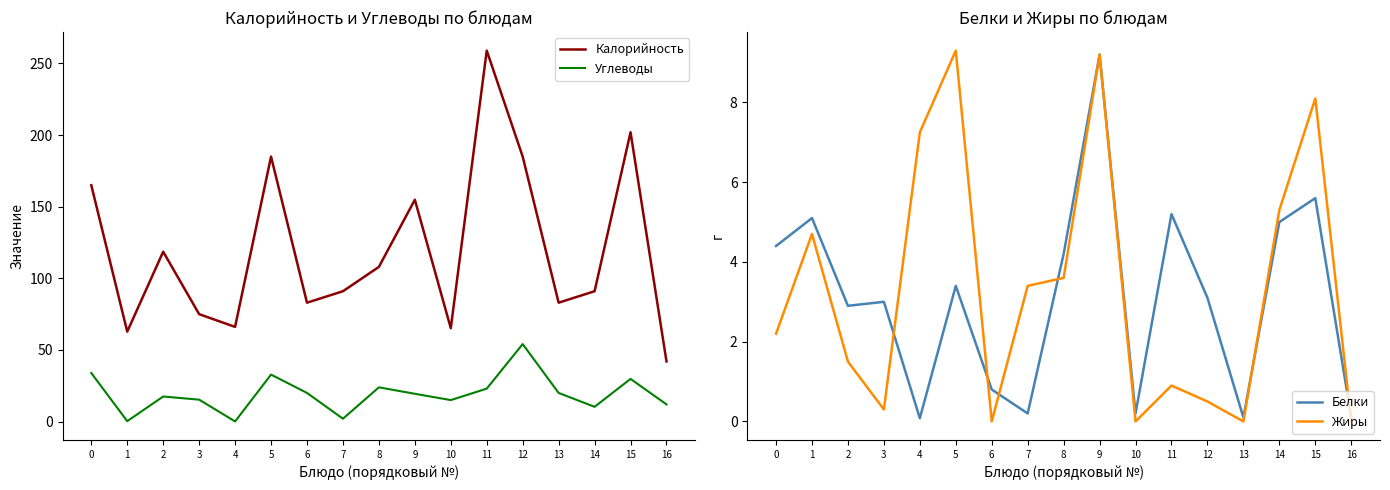

At which category does Белки reach its first local peak?

1